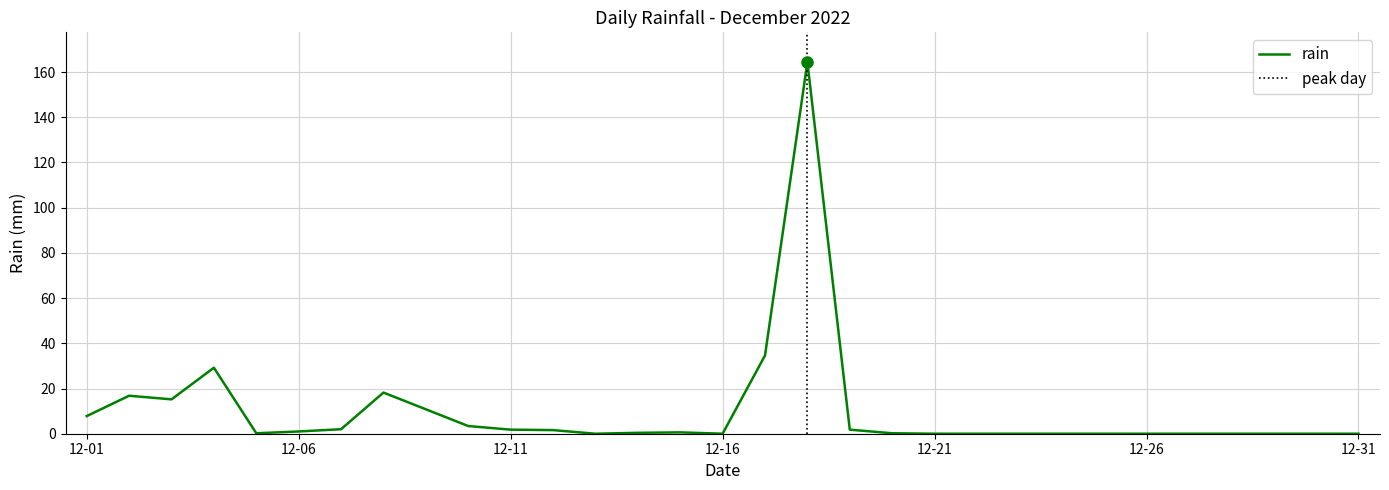

At which category does the chart reach its peak across all series?

2022-12-18